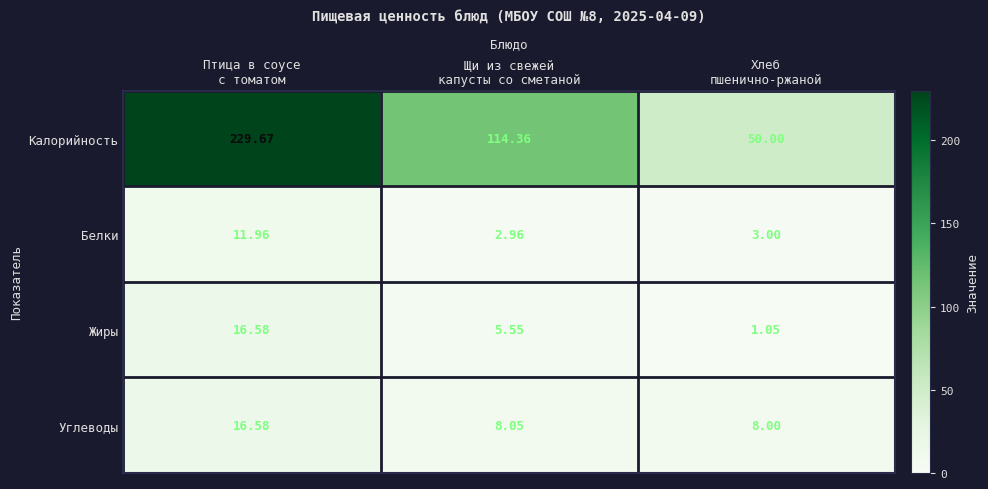

Which series has the largest range (max minus min)?

Калорийность